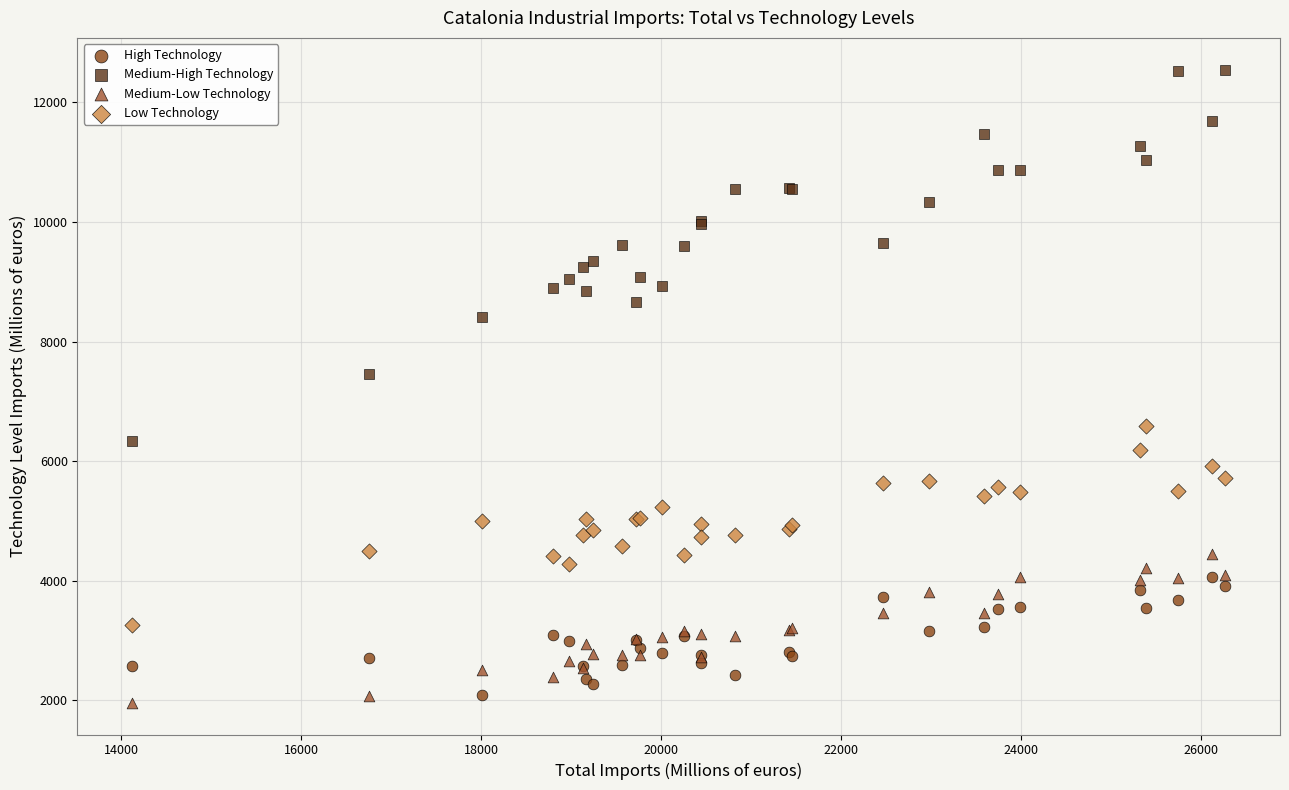

Across all series, what Y value is closest to 7253?

7461.7